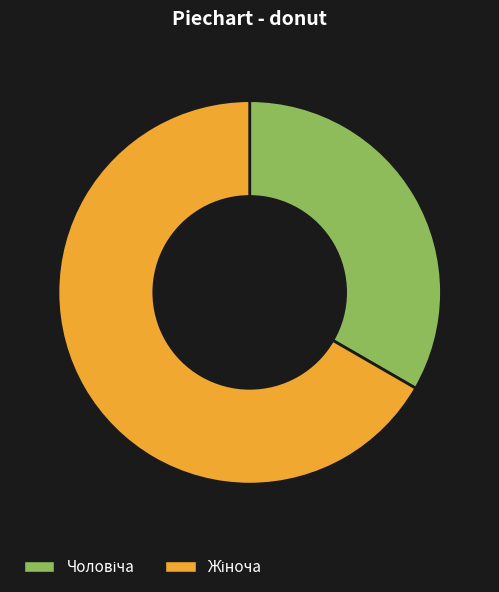

Is there a majority slice in this chart?

Yes